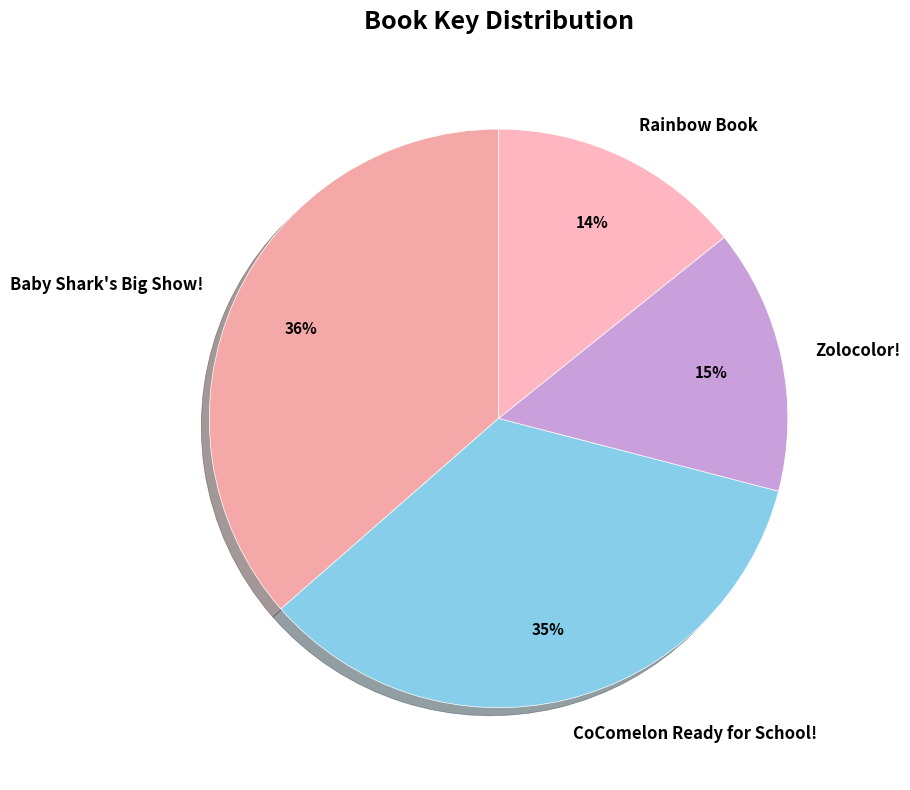

True or false: Rainbow Book accounts for 14% of the total.

True